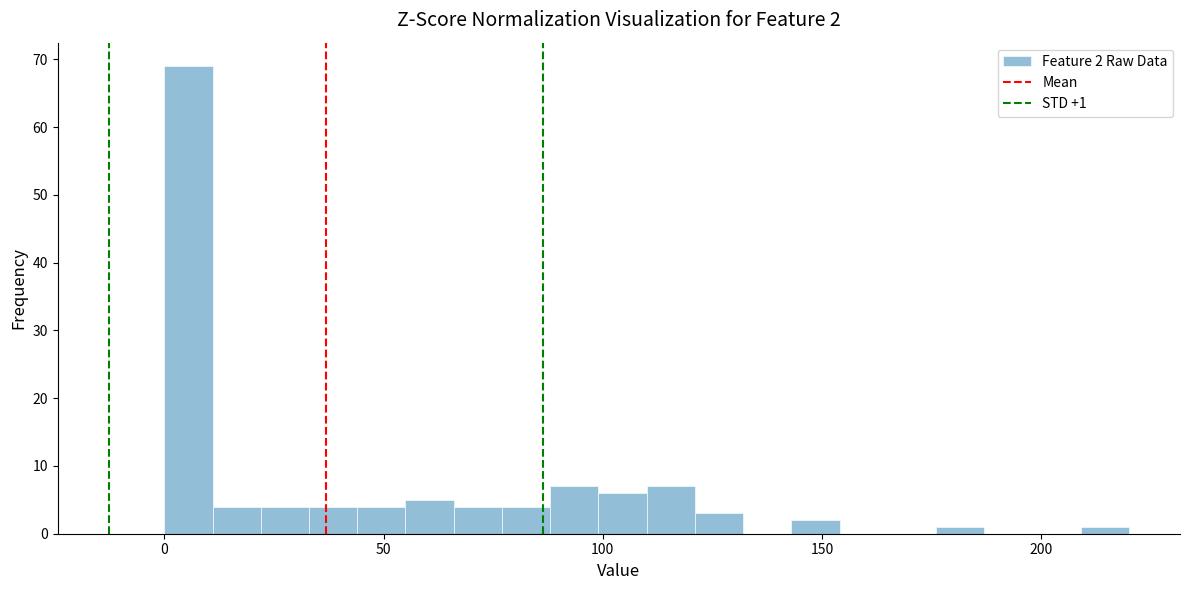

Read against the x-axis, roughly where is the centre of the tallest bar?

5